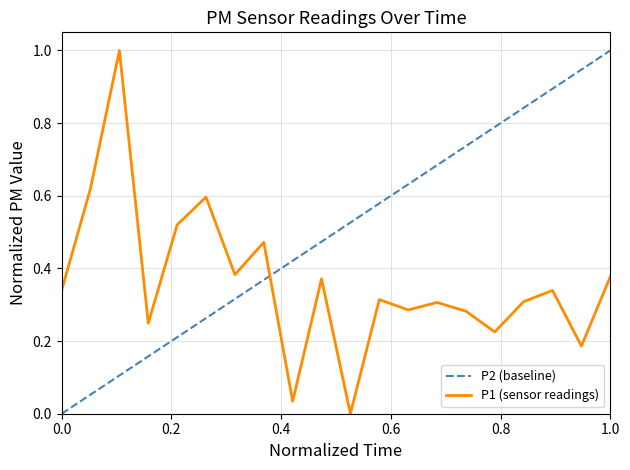

How many points are lower than both their immediate neighbors (excluding endpoints)?

7